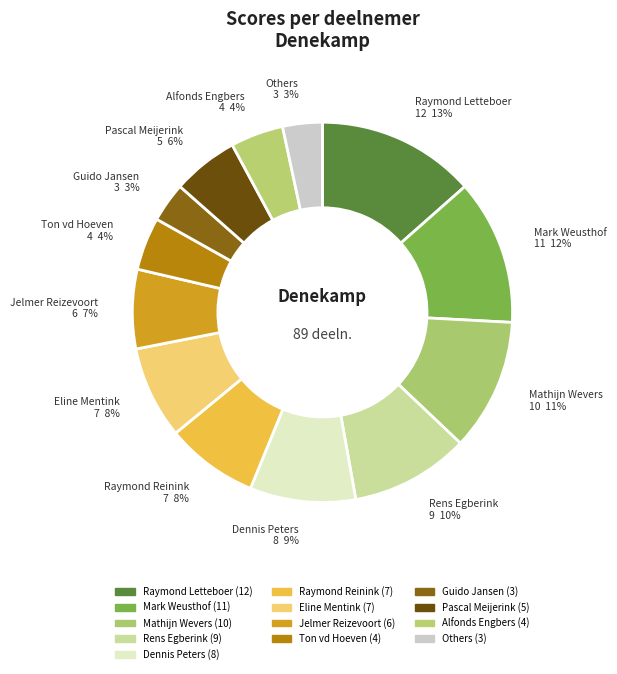

How many segments does this pie chart have?

13